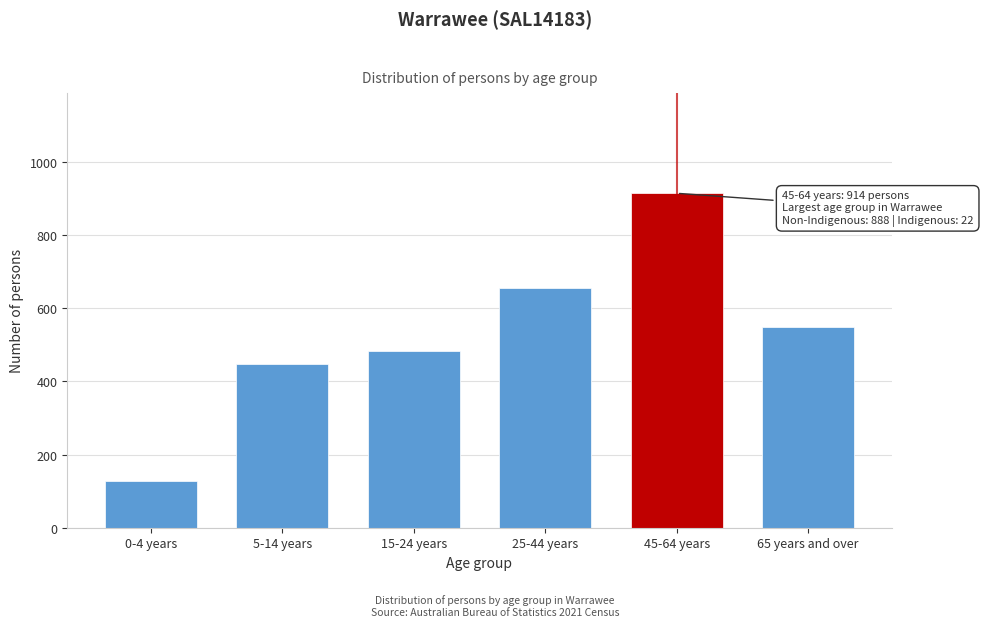

Reading left to right, list all the values displayed in this chart.

0-4 years=128	5-14 years=447	15-24 years=482	25-44 years=654	45-64 years=914	65 years and over=548